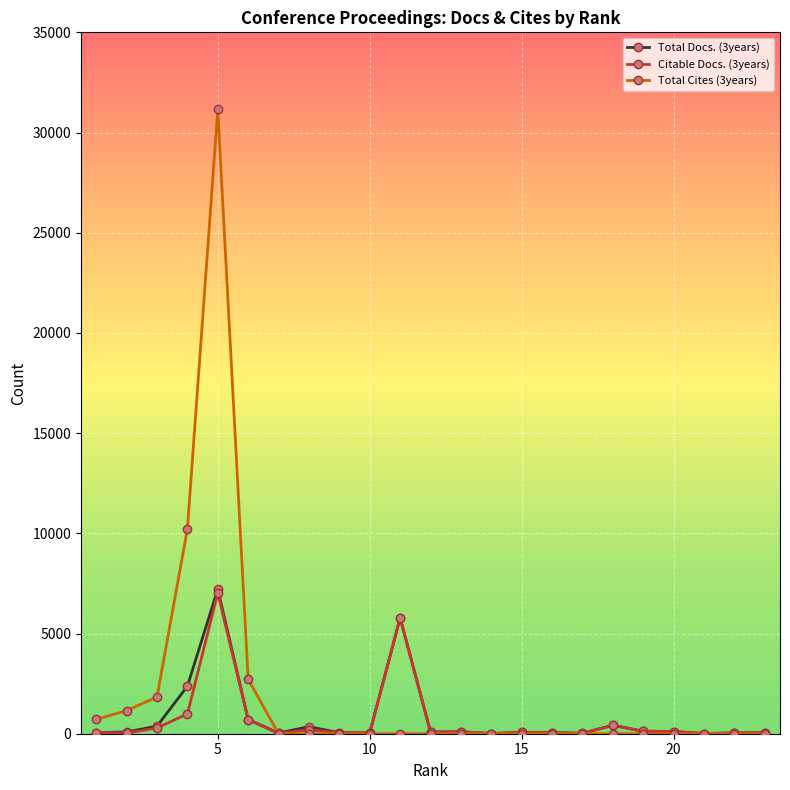

Which series has the widest spread of values?

Total Cites (3years)